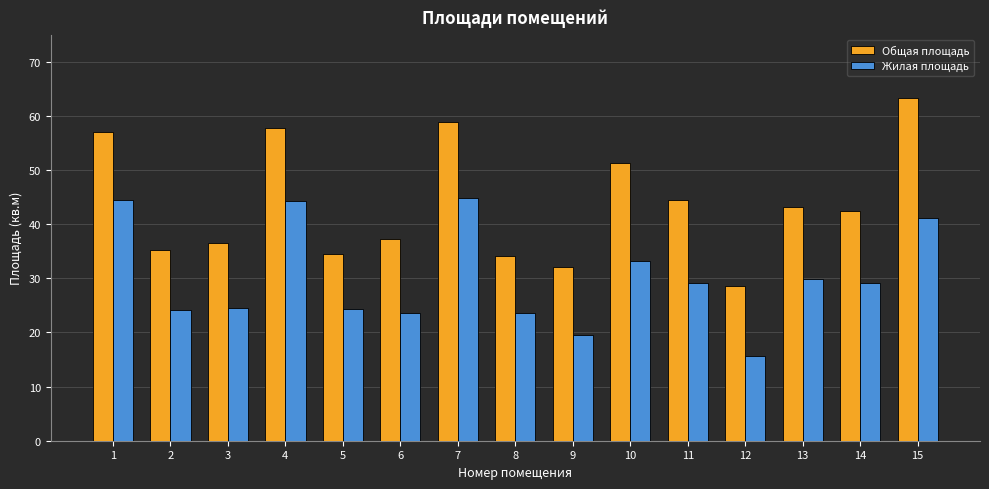

At which label is Общая площадь closest to 45?

11